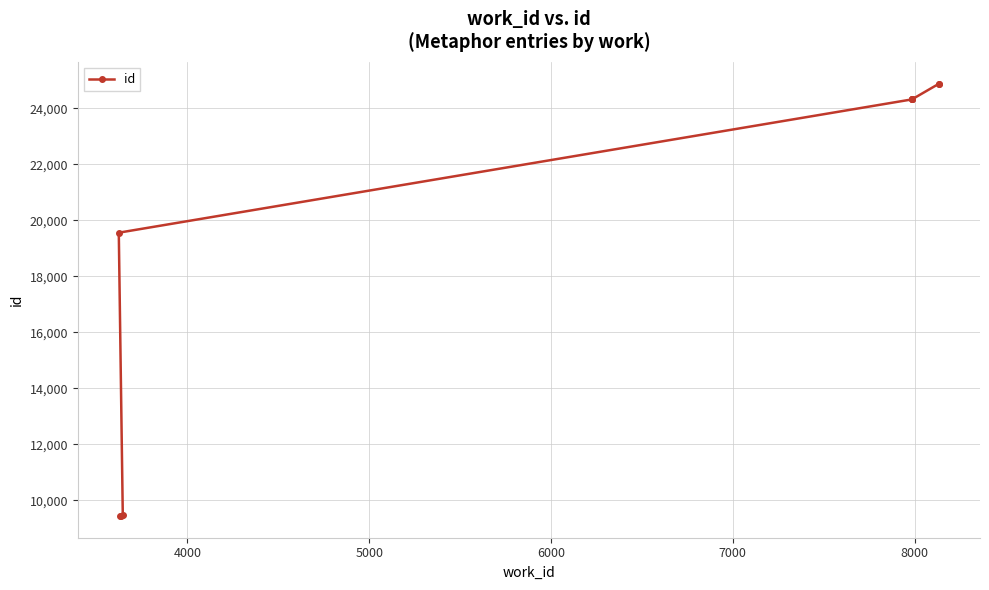

What is the minimum value shown in the chart?

9430